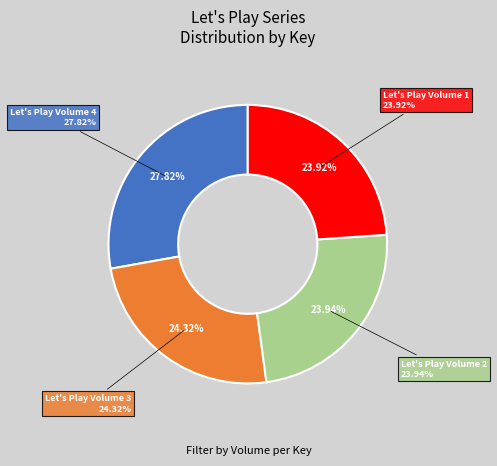

To the nearest percent, what percentage of the pie is Let's Play Volume 1?

24%